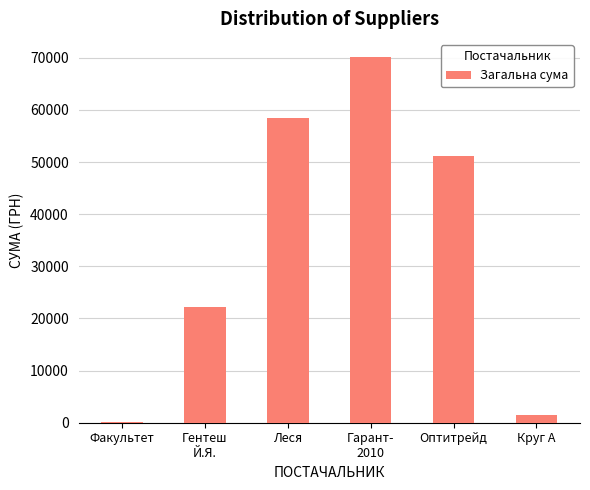

What is the change in value from Гентеш
Й.Я. to Оптитрейд?

+29058.2